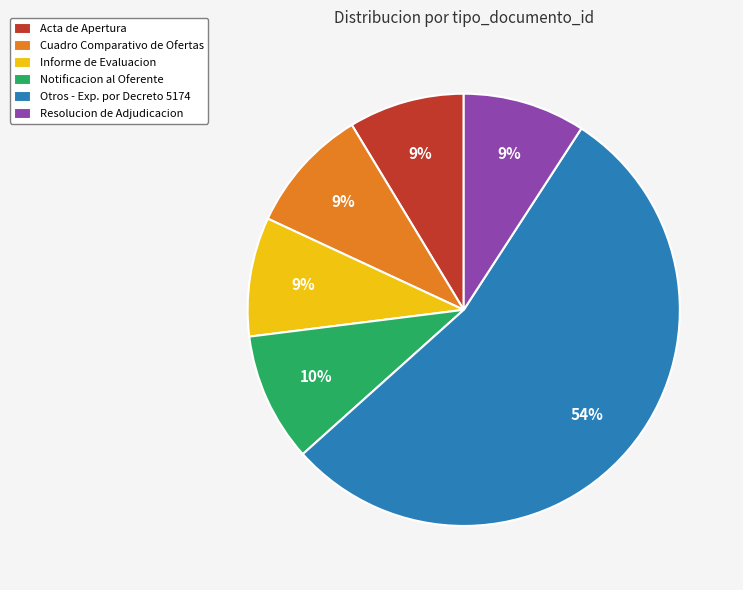

Do Cuadro Comparativo de Ofertas and Acta de Apertura together represent more than half of the pie?

No